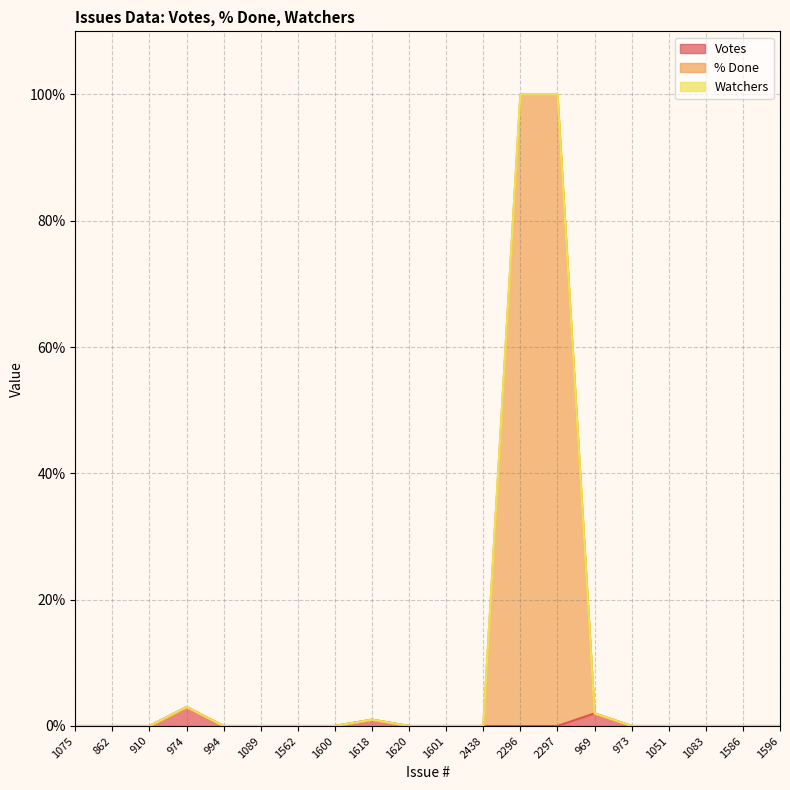

What is the difference between the highest and lowest values at 2297?

100